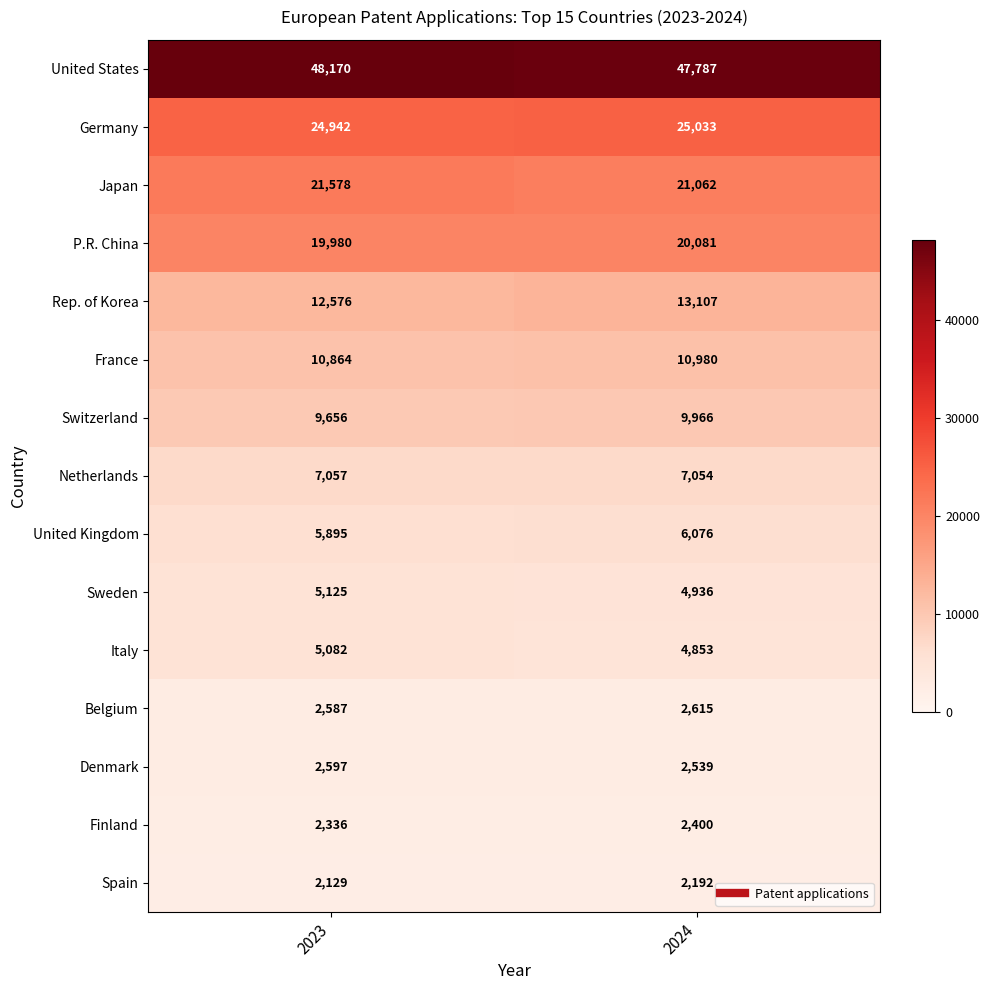

What is the approximate value of Rep. of Korea at 2024, to the nearest 50?

13100